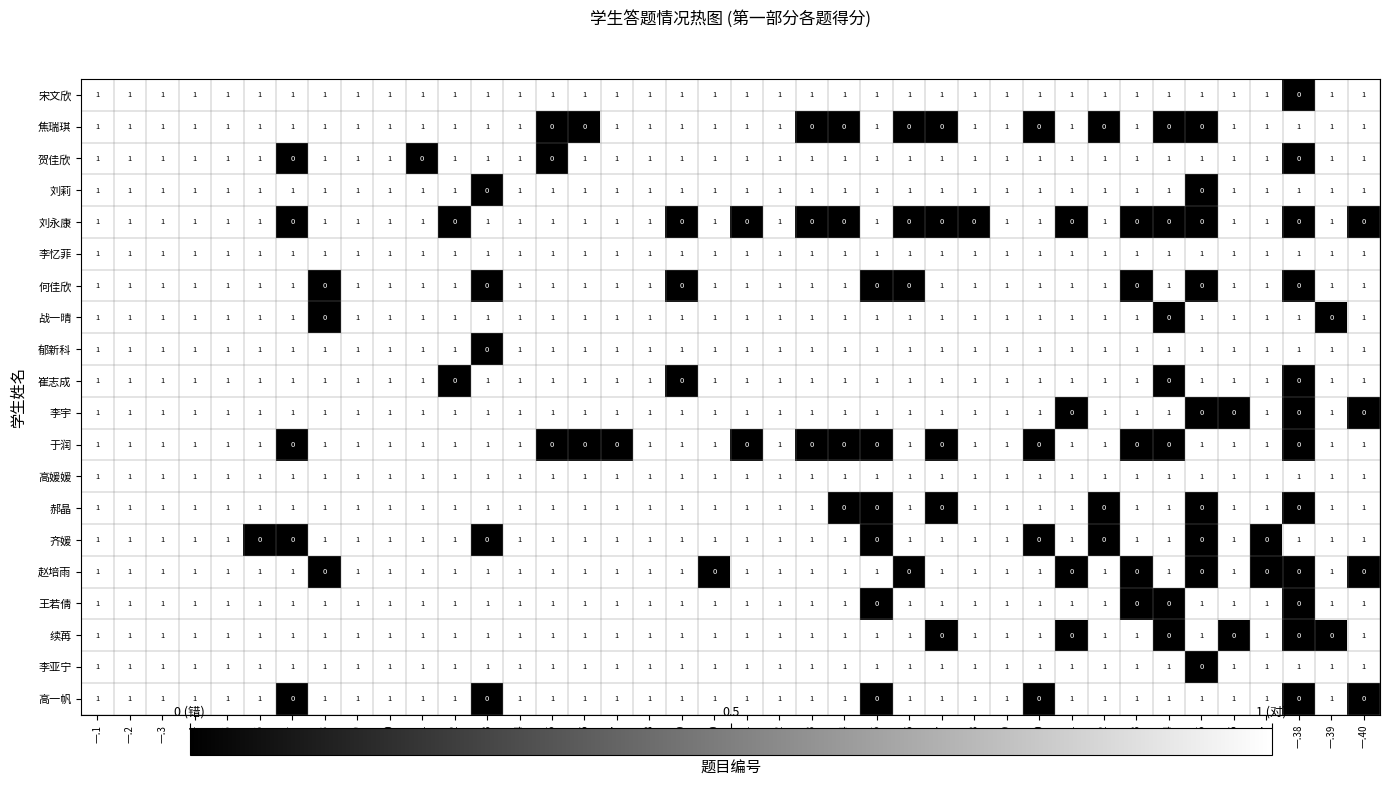

How many 于润 values are between 0 and 1?

40